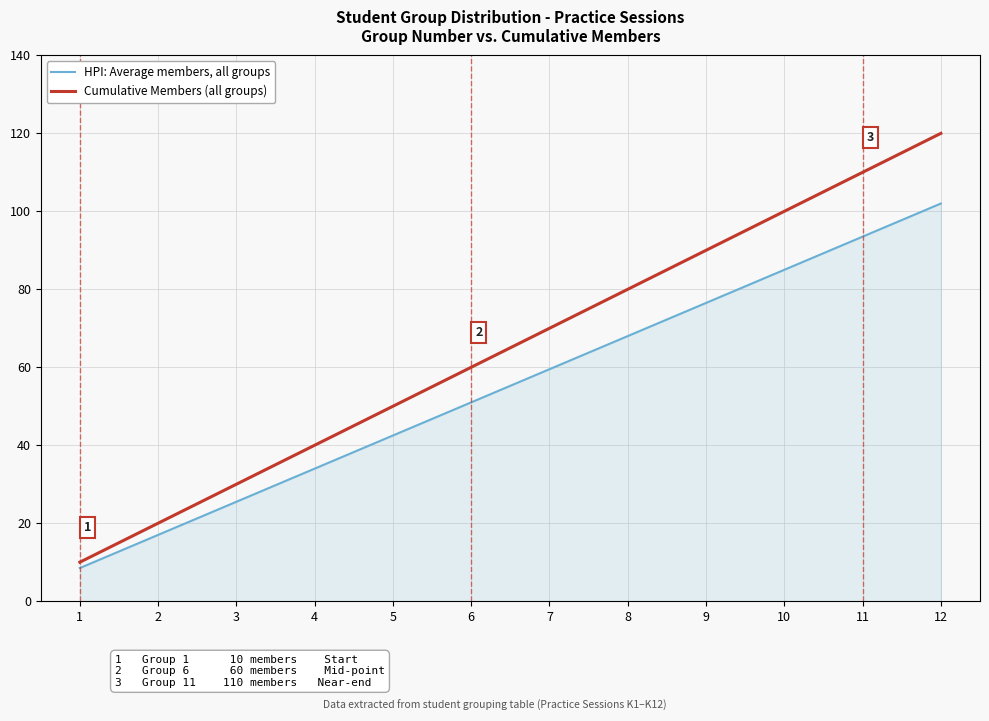

Is it true that HPI: Average members, all groups equals 85.0 at 10?

True